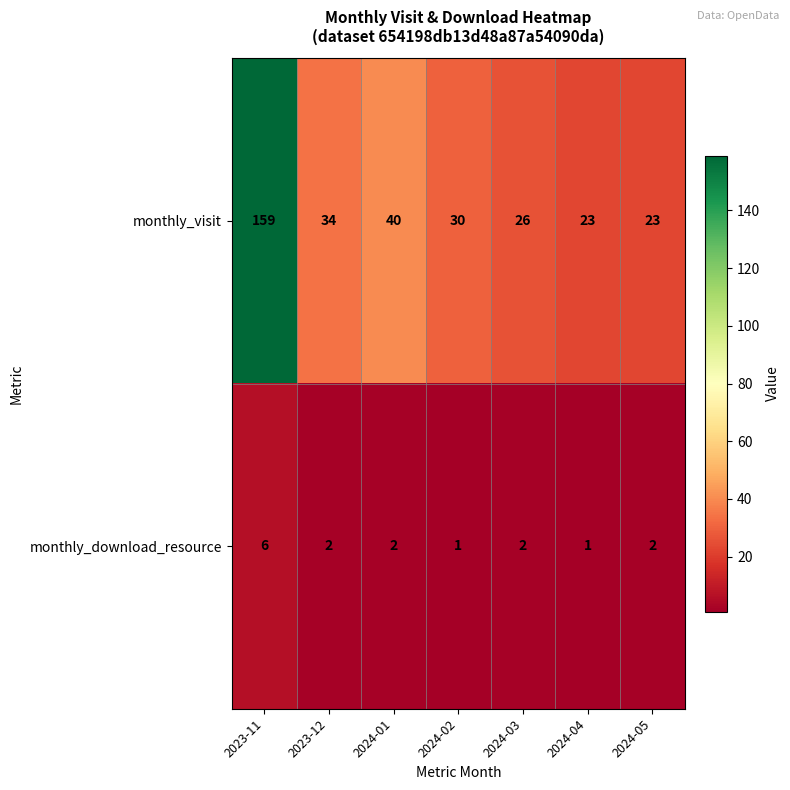

What is the highest value of the monthly_download_resource series?

6